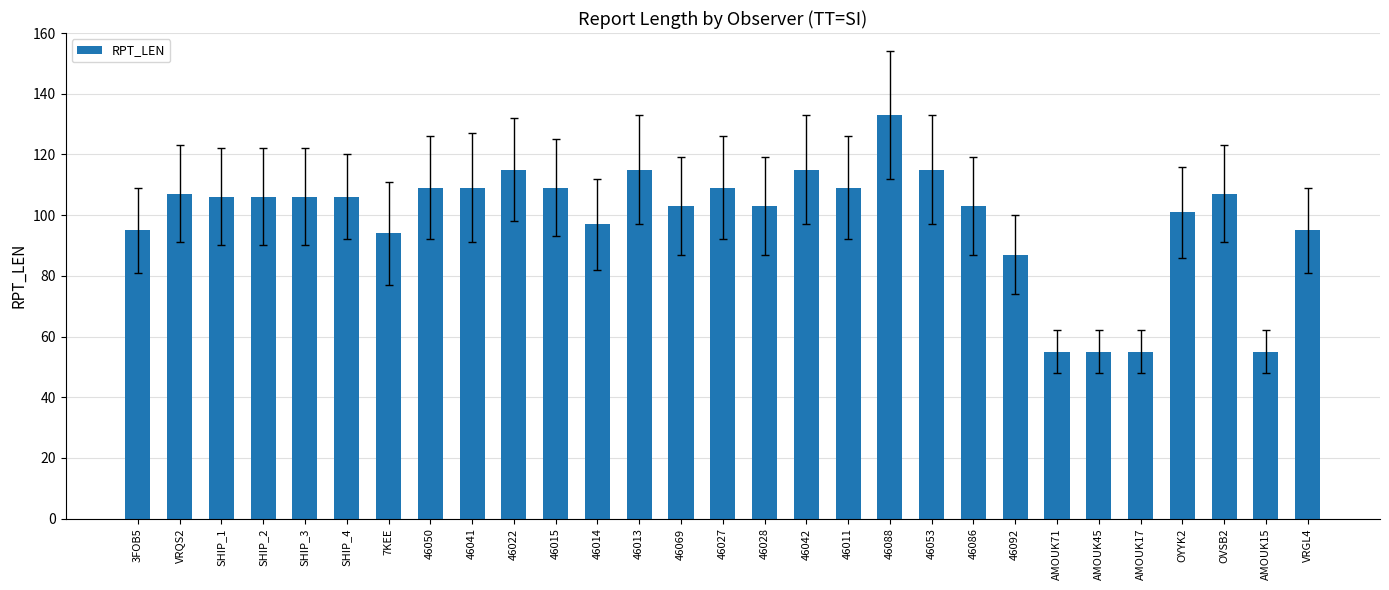

The chart shows a value of 144 at 7KEE. True or false?

False